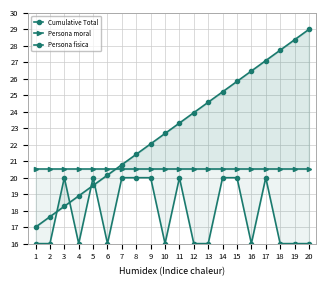

Which series has the largest total across all categories?

Cumulative Total